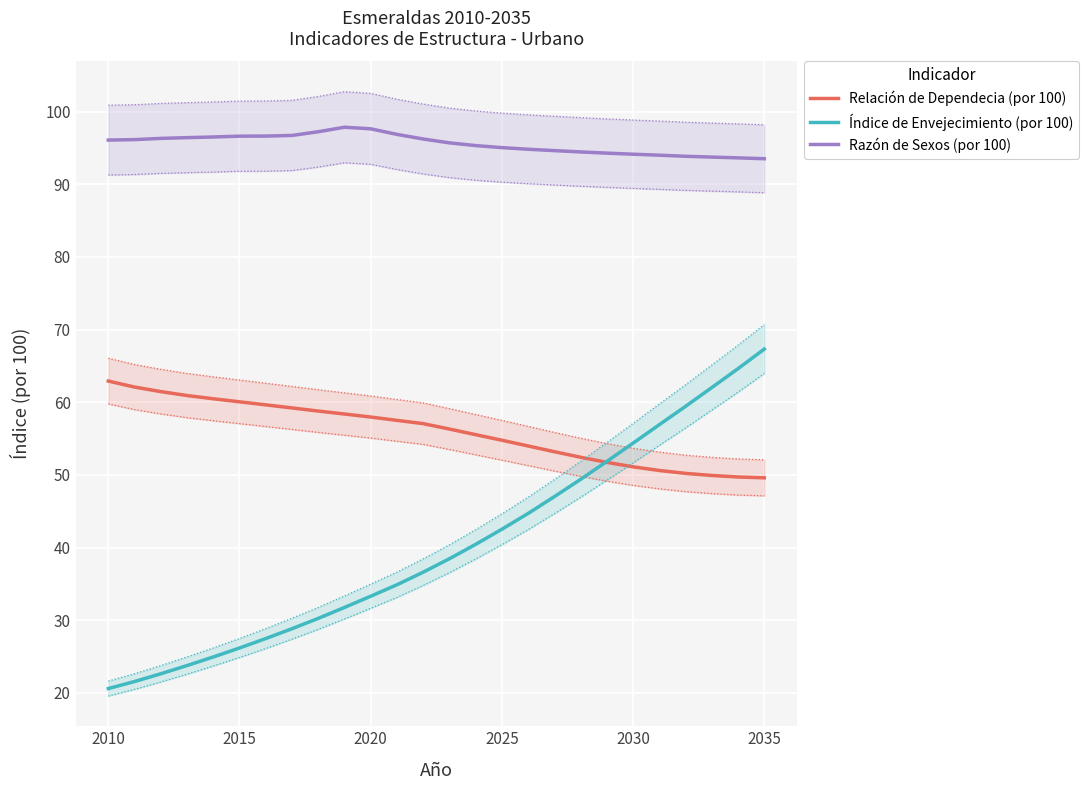

In Razón de Sexos (por 100), how many points are higher than both neighbors (excluding endpoints)?

1